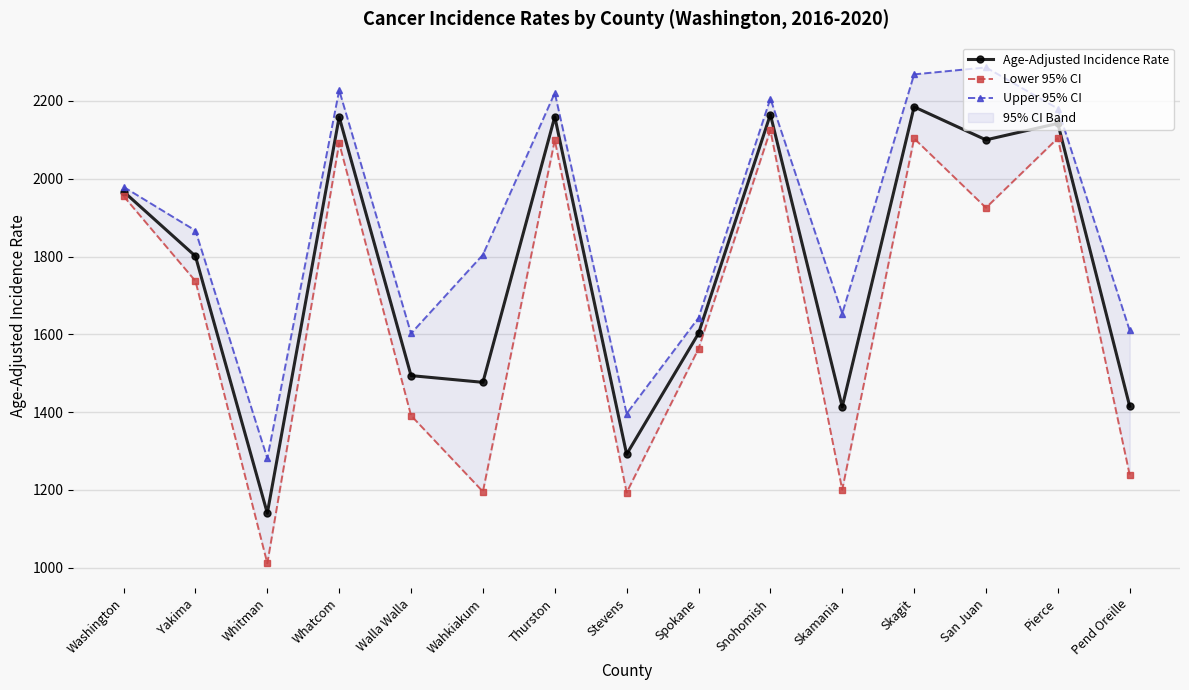

How many data points in Age-Adjusted Incidence Rate are less than 1801?

7